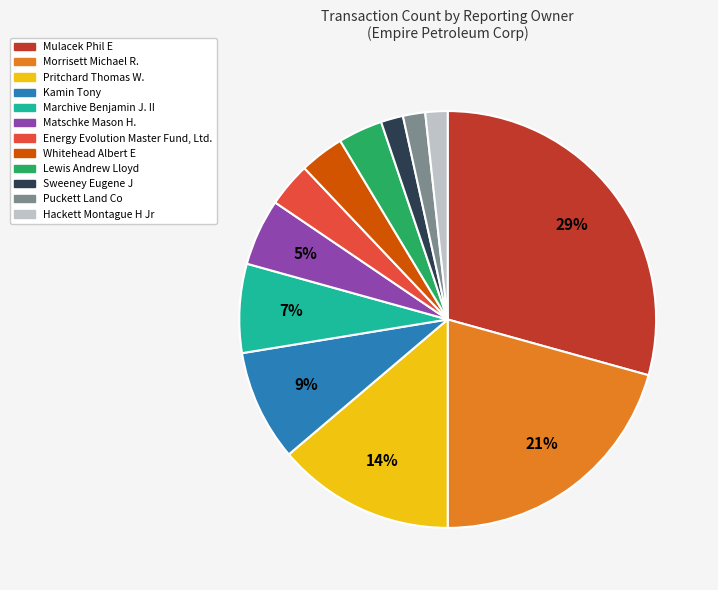

Is the sum of Morrisett Michael R. and Lewis Andrew Lloyd greater than half?

No